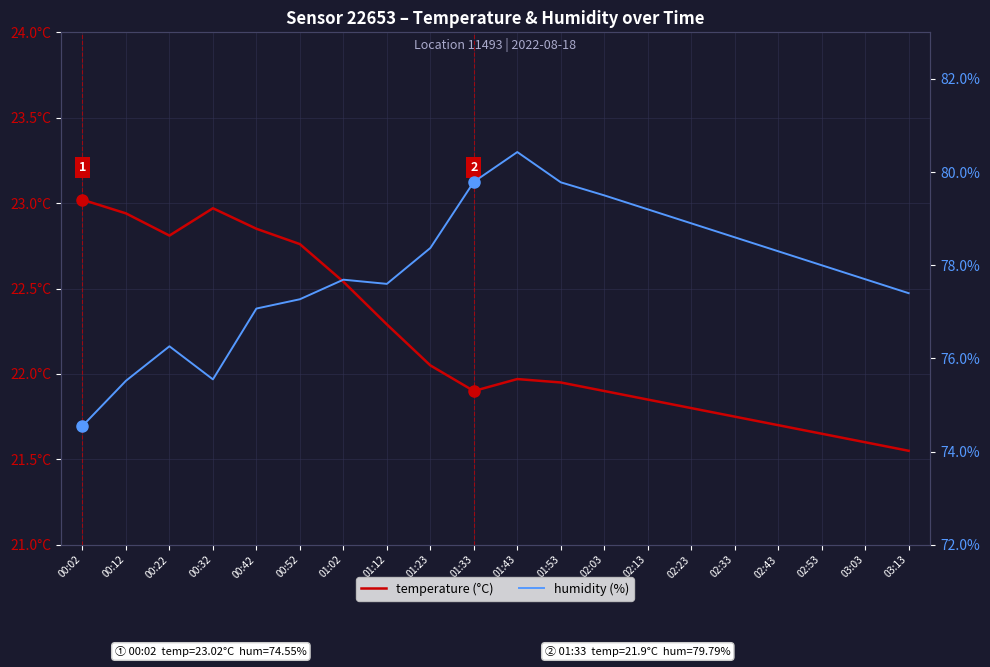

How many categories are shown in the chart?

20